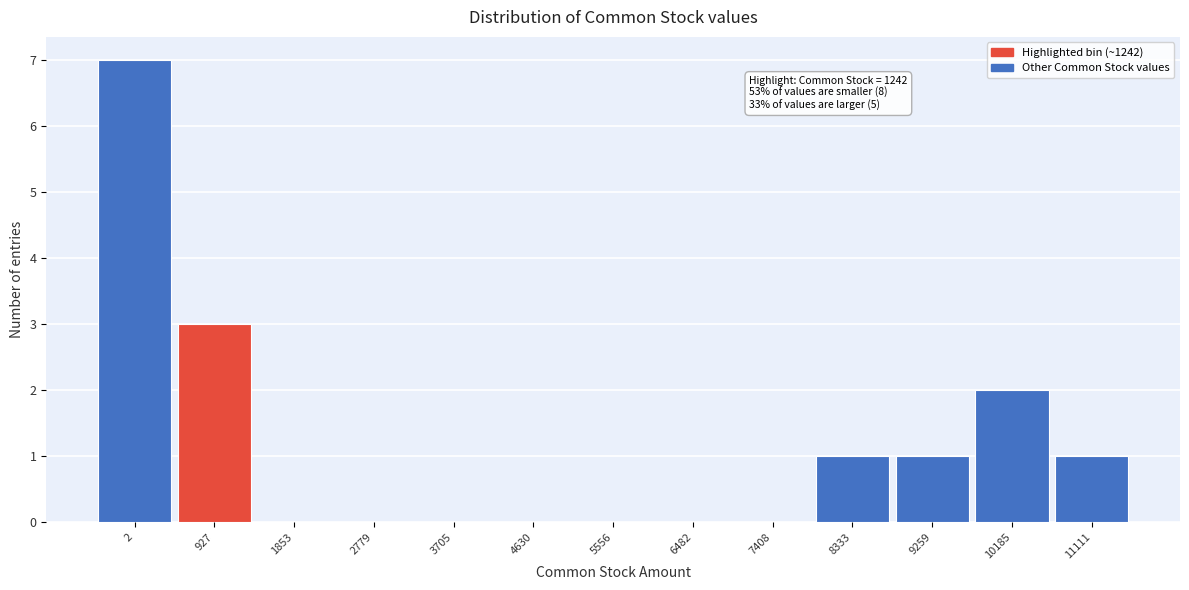

Reading left to right, list all the values displayed in this chart.

2=7	927=3	1853=0	2779=0	3705=0	4630=0	5556=0	6482=0	7408=0	8333=1	9259=1	10185=2	11111=1